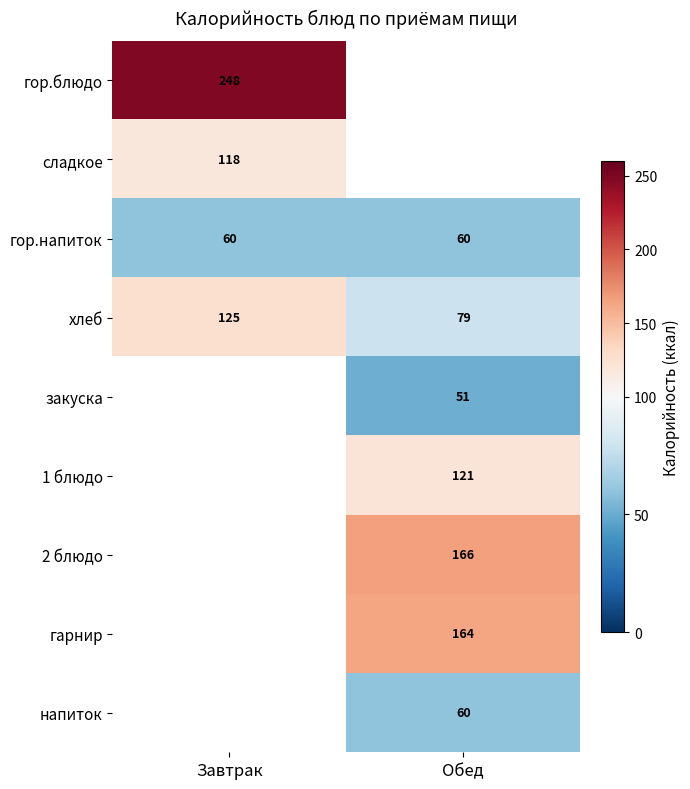

Rank the categories by хлеб value from lowest to highest.

Обед, Завтрак